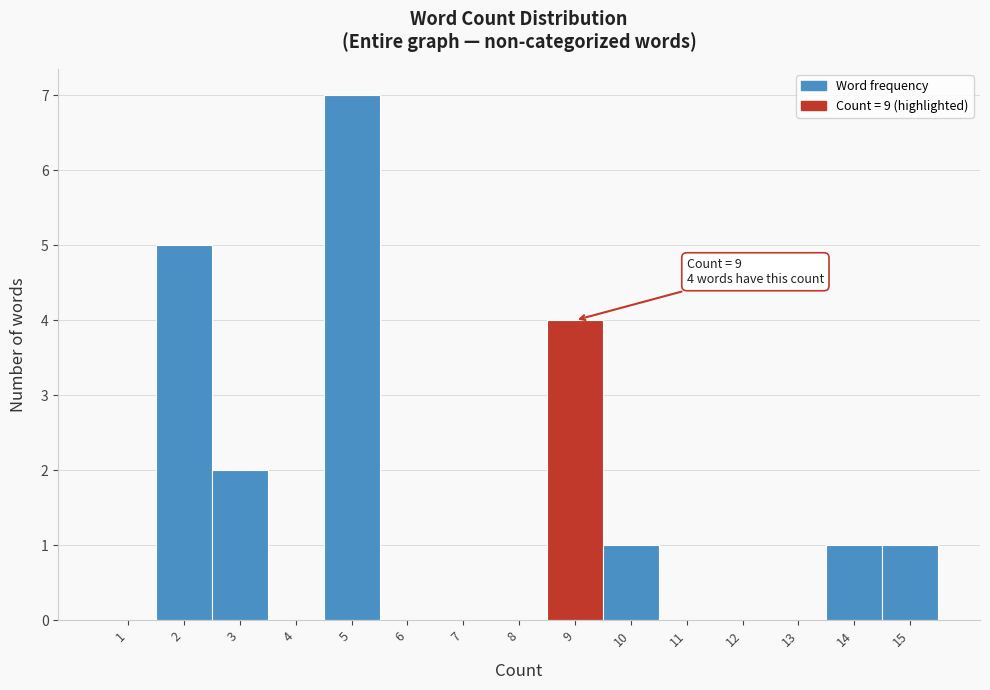

Reading left to right, transcribe all the data shown in this chart.

1=0	2=5	3=2	4=0	5=7	6=0	7=0	8=0	9=4	10=1	11=0	12=0	13=0	14=1	15=1